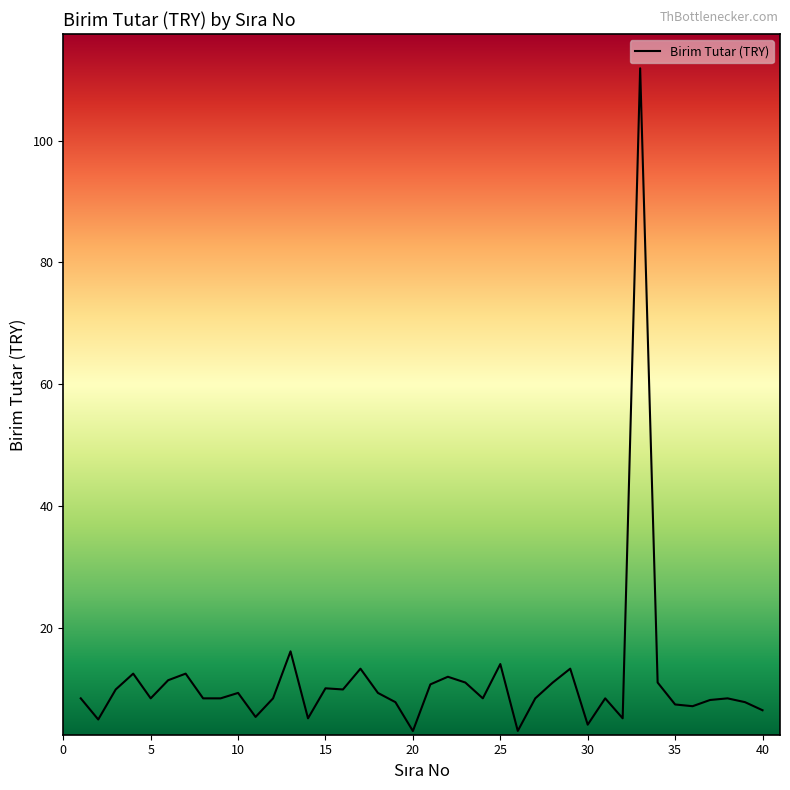

Is this an area chart (filled region under the line)?

No